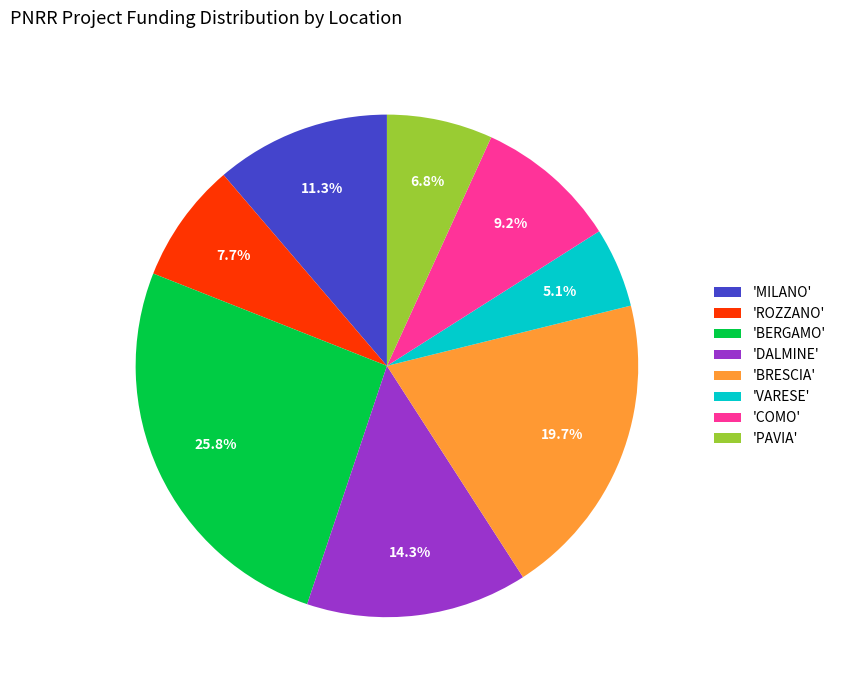

To the nearest percent, what is the average slice percentage?

12%